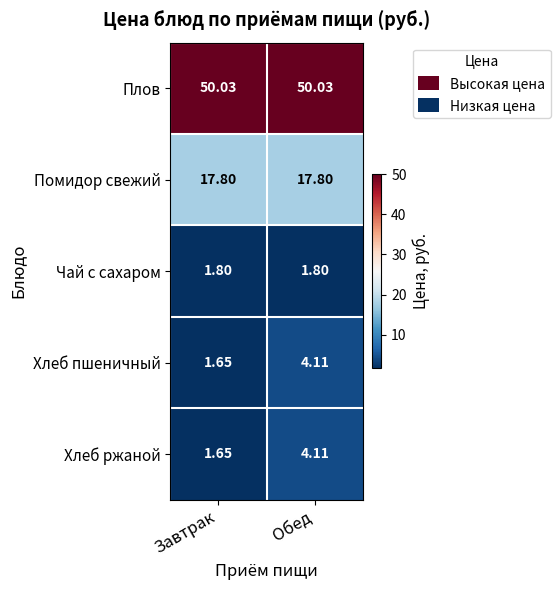

At which category does the chart reach its minimum across all series?

Завтрак